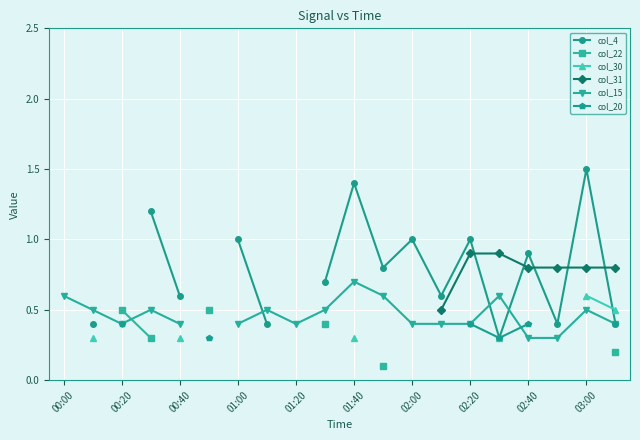

Is it true that col_20 equals 0.4 at 15?

False